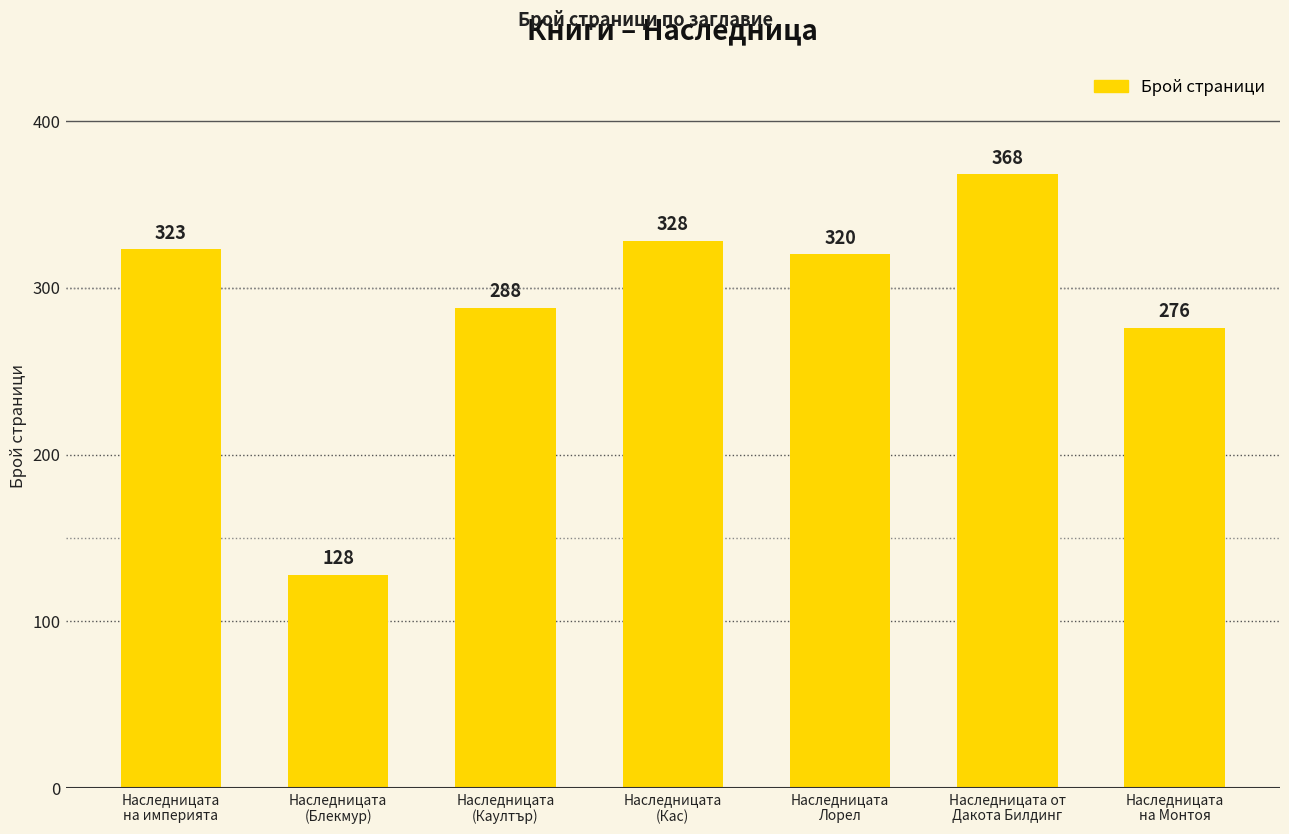

What is the change in value from Наследницата
(Блекмур) to Наследницата
(Каултър)?

+160